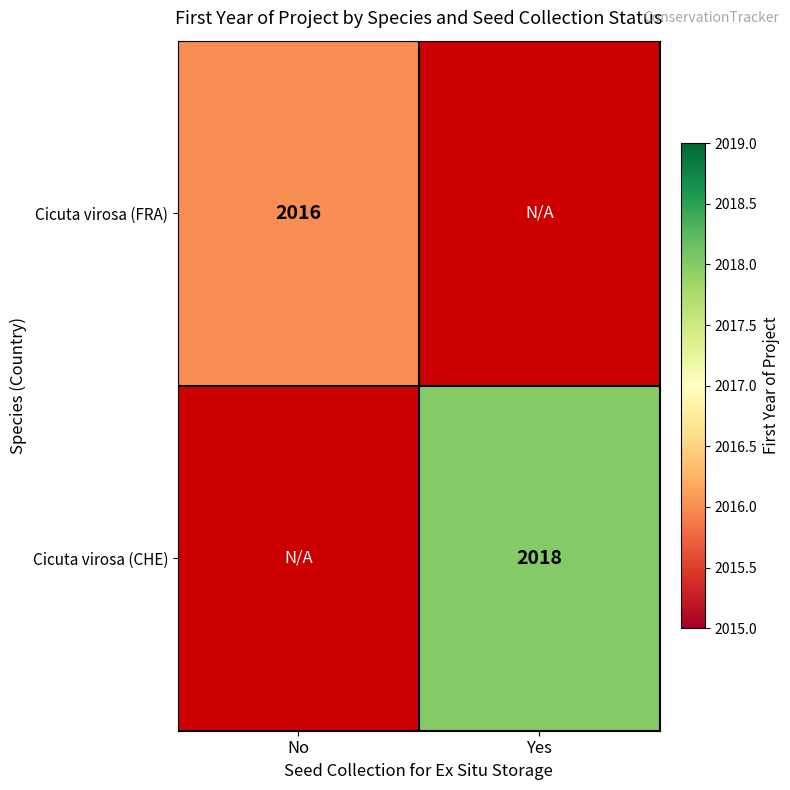

True or false: Cicuta virosa (FRA) has a value of 2016 at No.

True